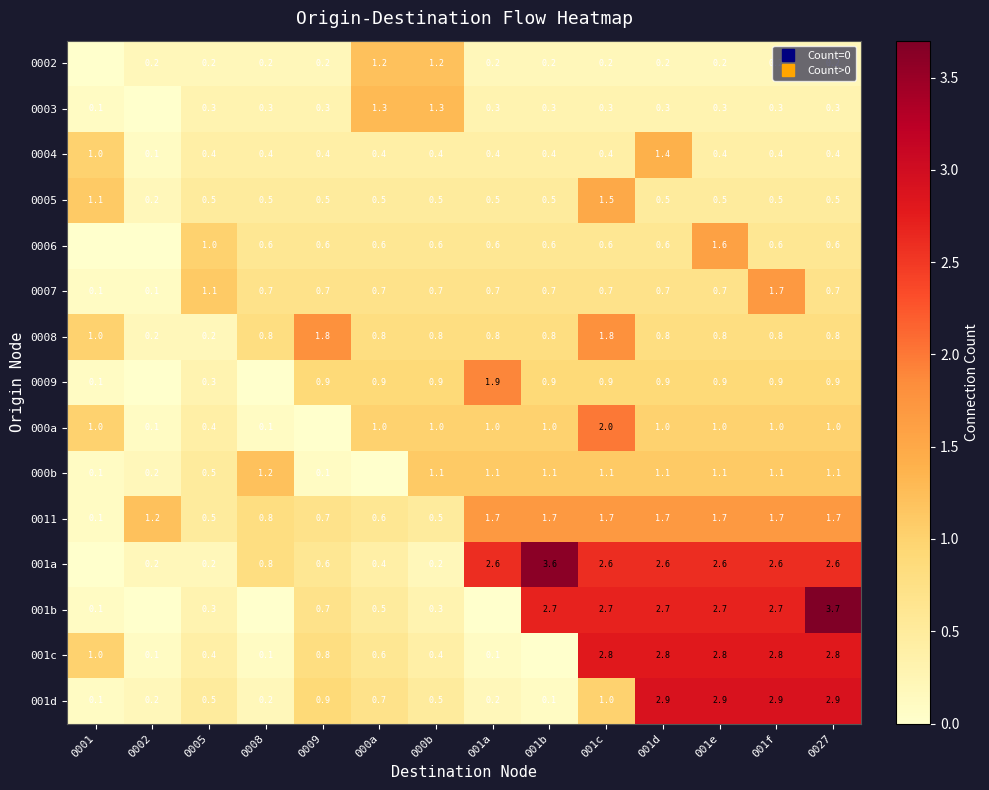

The value of 0005 at 0027 is 0.2. True or false?

False